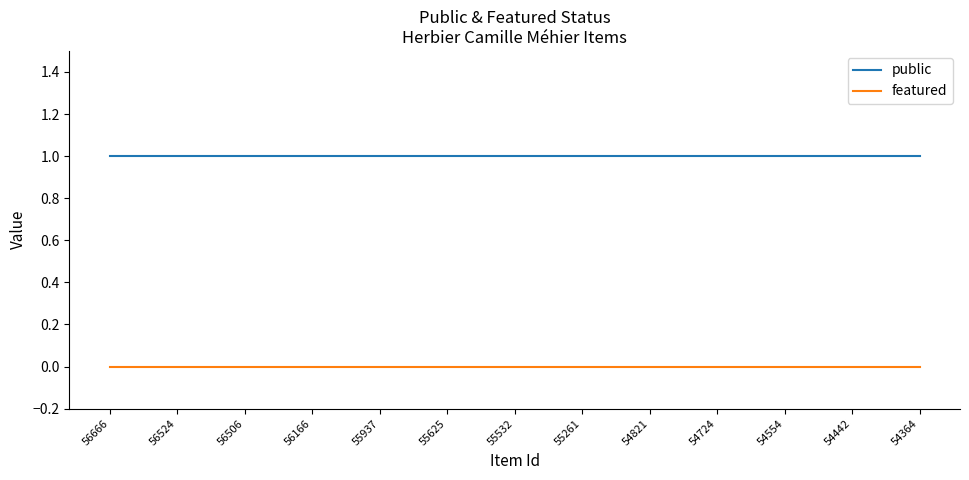

Rank the series by their average value, from lowest to highest.

featured, public